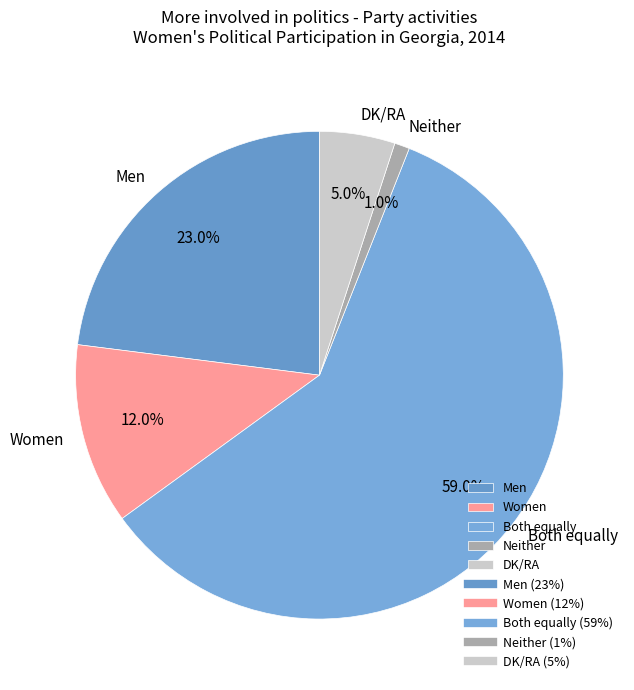

How many segments does this pie chart have?

5